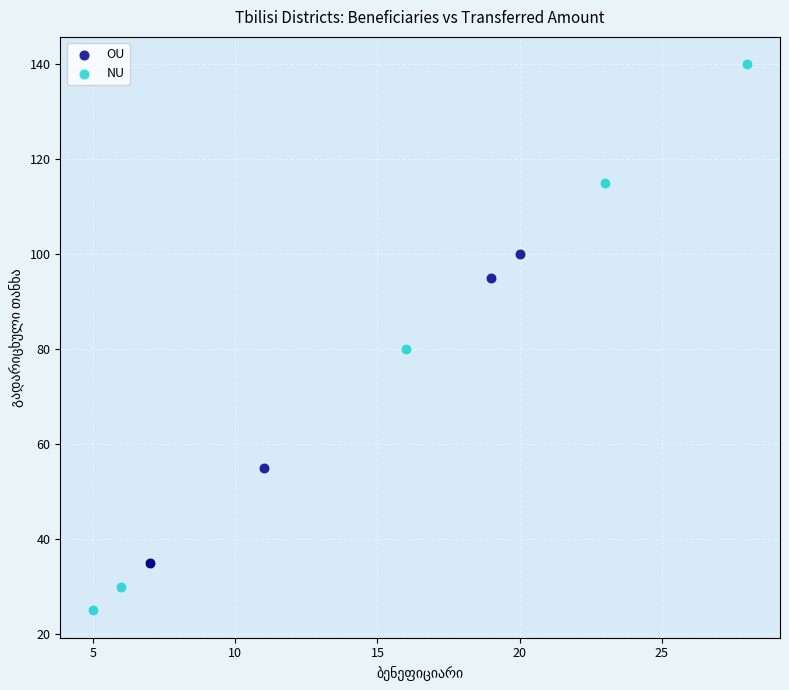

Which series has the largest Y range (max minus min)?

NU